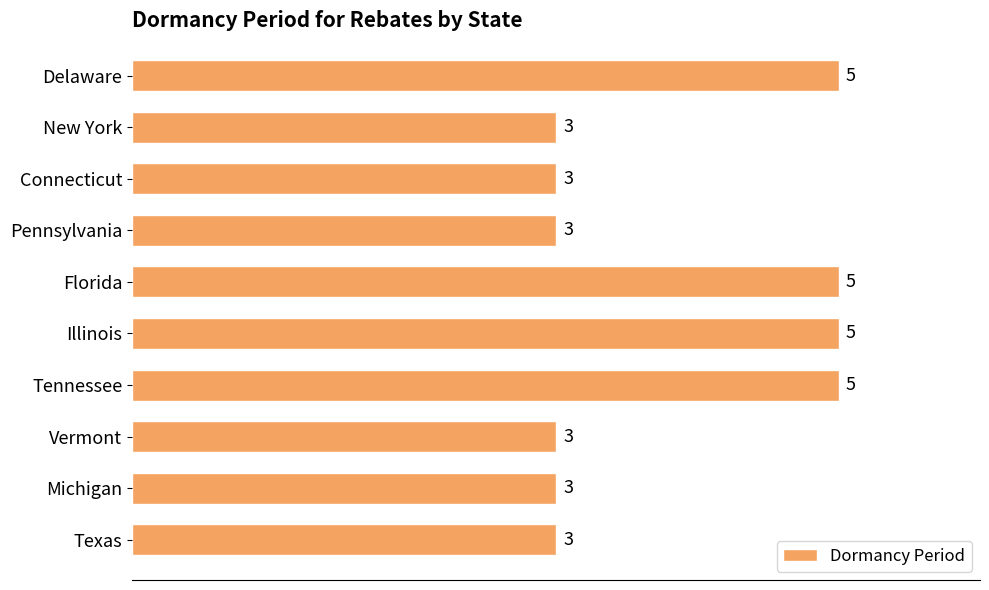

What position from the bottom is Michigan?

2